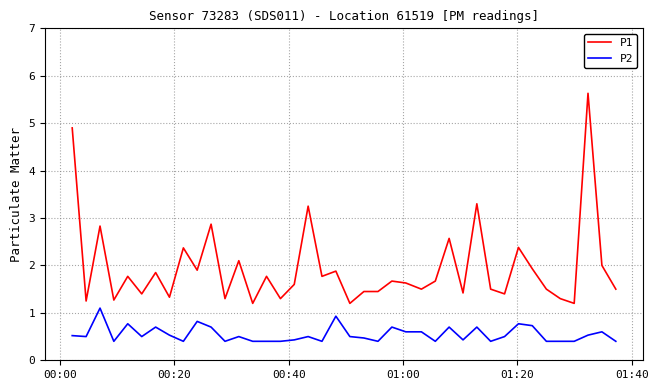

Rank the series by their maximum value, from highest to lowest.

P1, P2